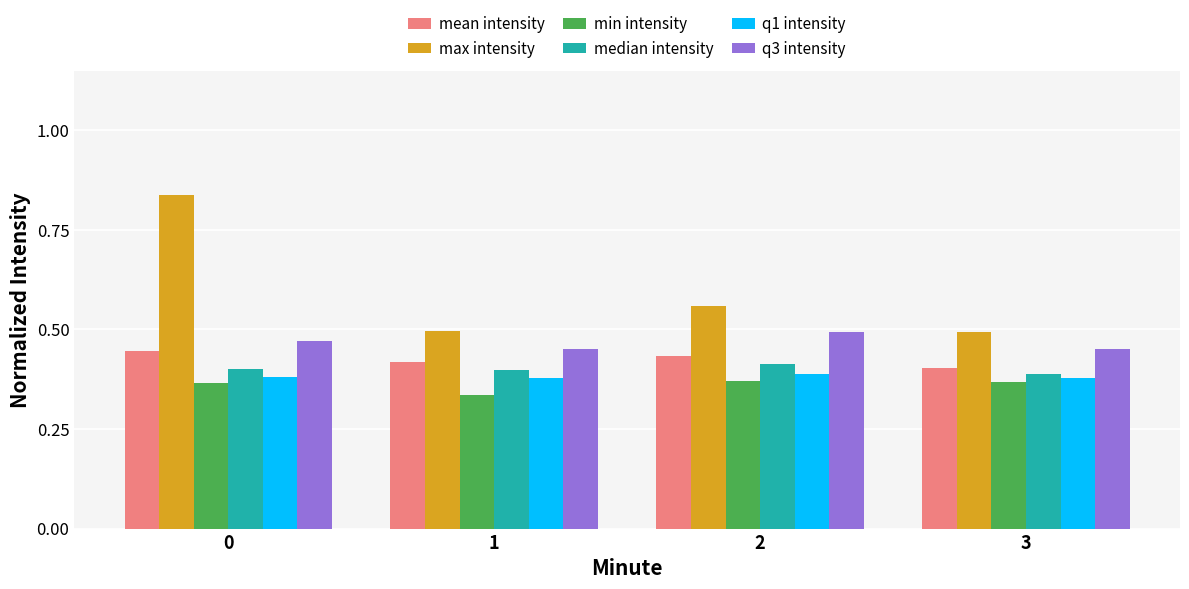

Which series has the largest total across all categories?

max intensity